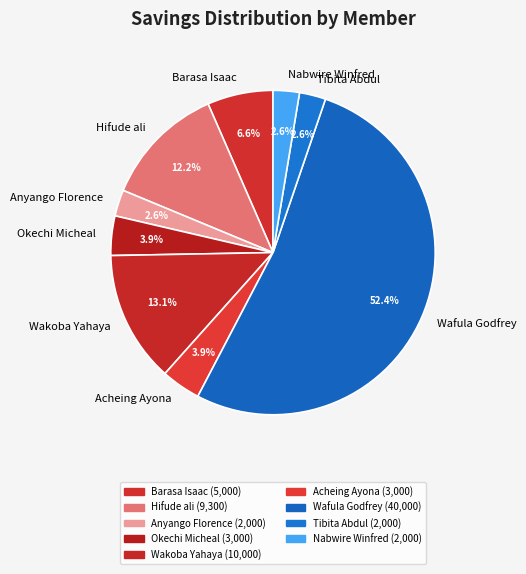

What is the total percentage of Wakoba Yahaya and Acheing Ayona?

17.0%